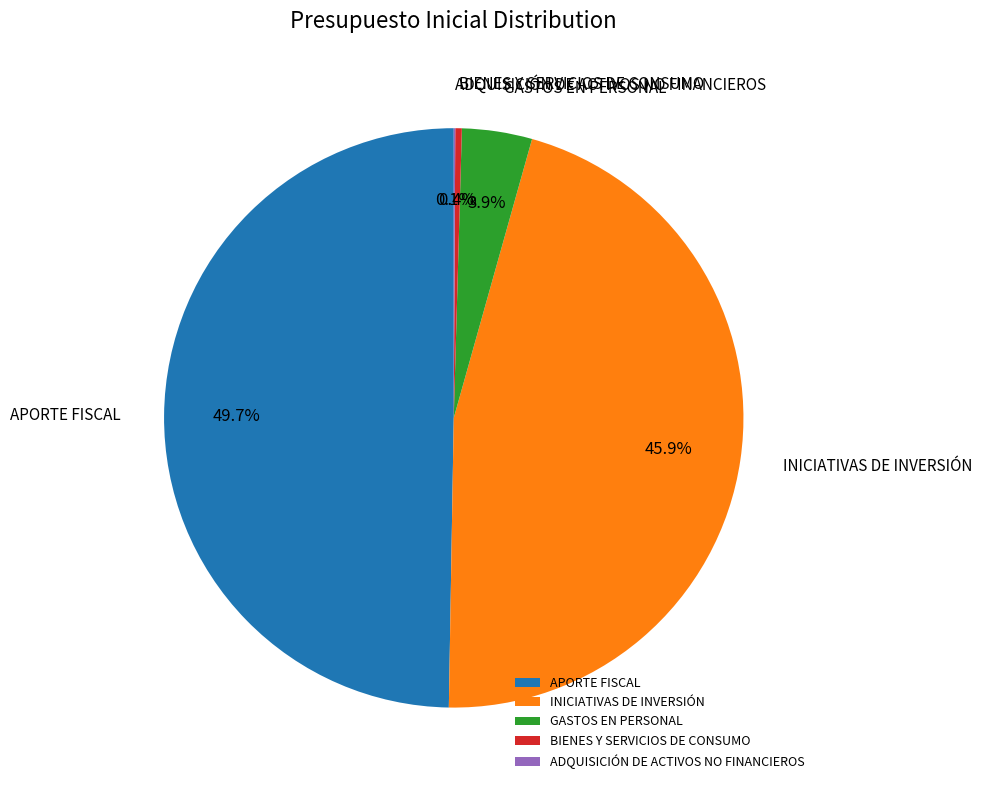

Which category has the biggest portion of the pie?

APORTE FISCAL